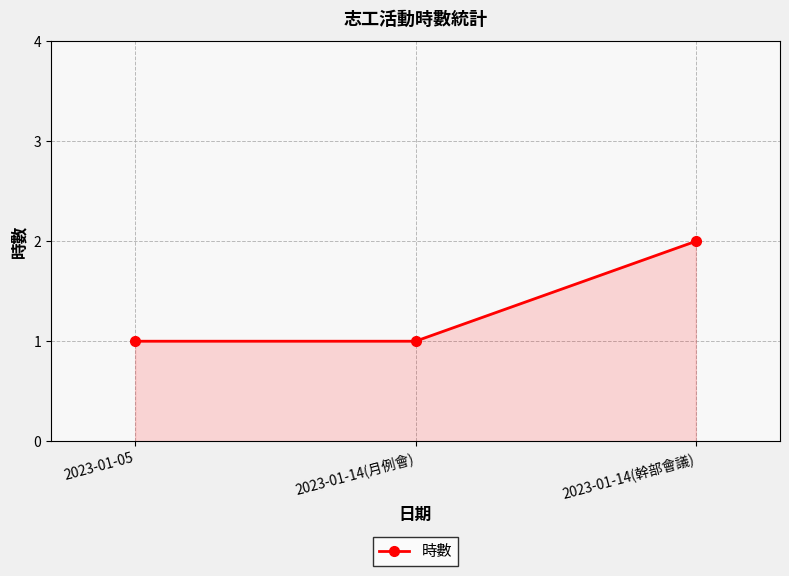

What is the sum of the values at 2023-01-05 and 2023-01-14(月例會)?

2